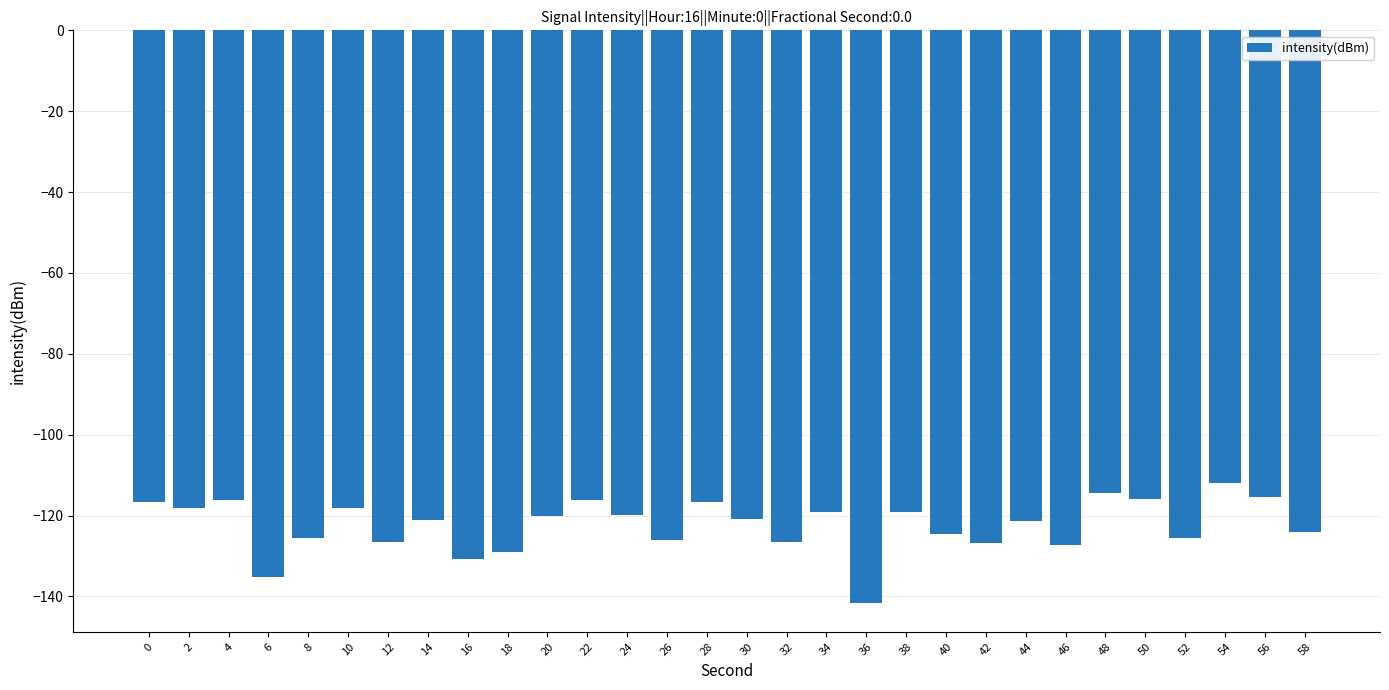

Between 16 and 46, which is larger?

46